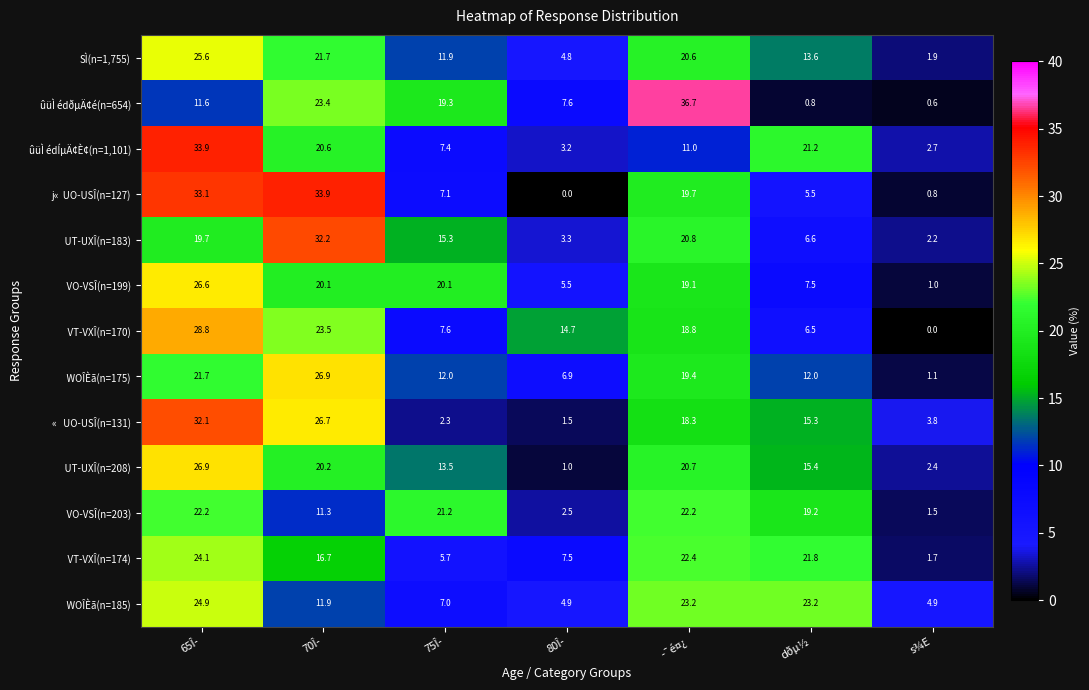

Which label corresponds to the largest value in the chart?

­¯é¤¿